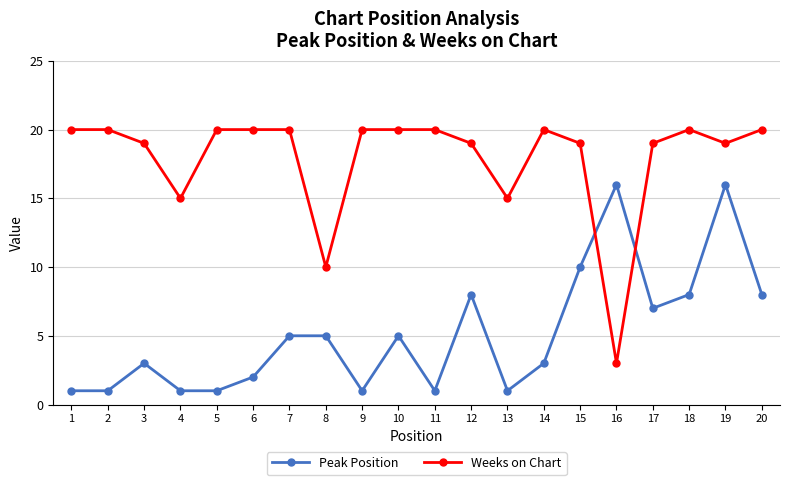

What is the maximum value for Weeks on Chart?

20